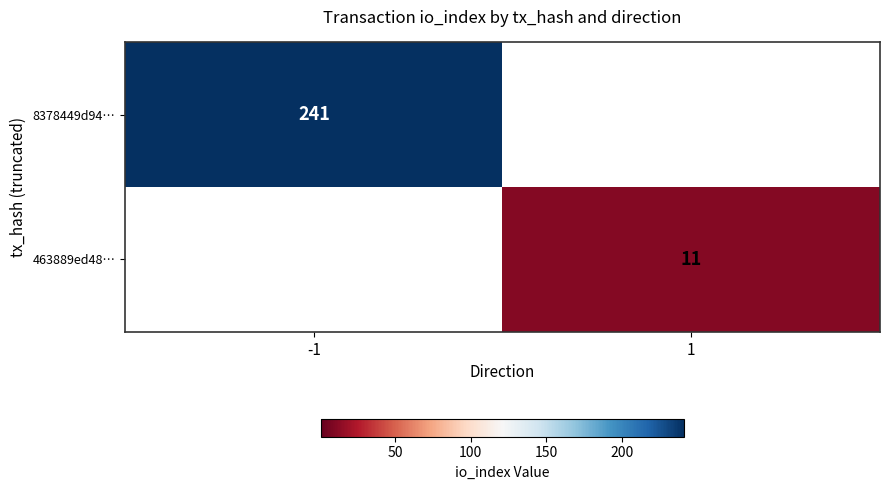

Is the value of 463889ed48… at 1 greater than the value of 8378449d94… at -1?

No